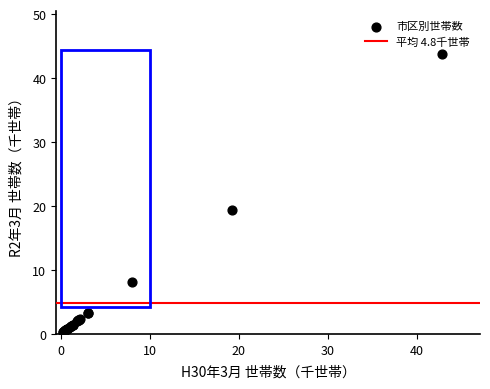

What Y value in the scatter plot is closest to 22?

19.3